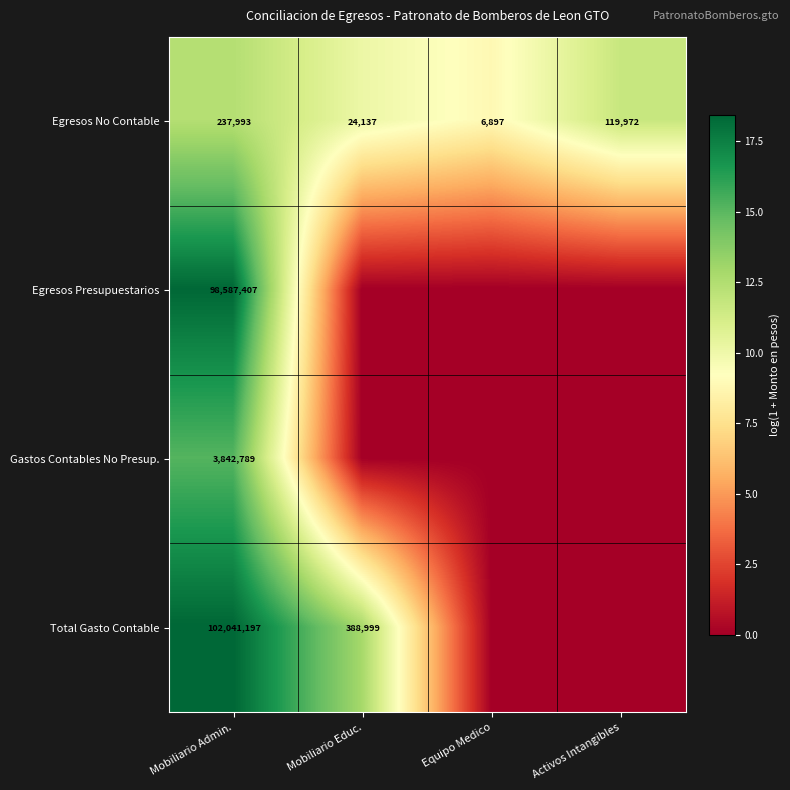

What is the total value across all series at Equipo Medico?

8.8